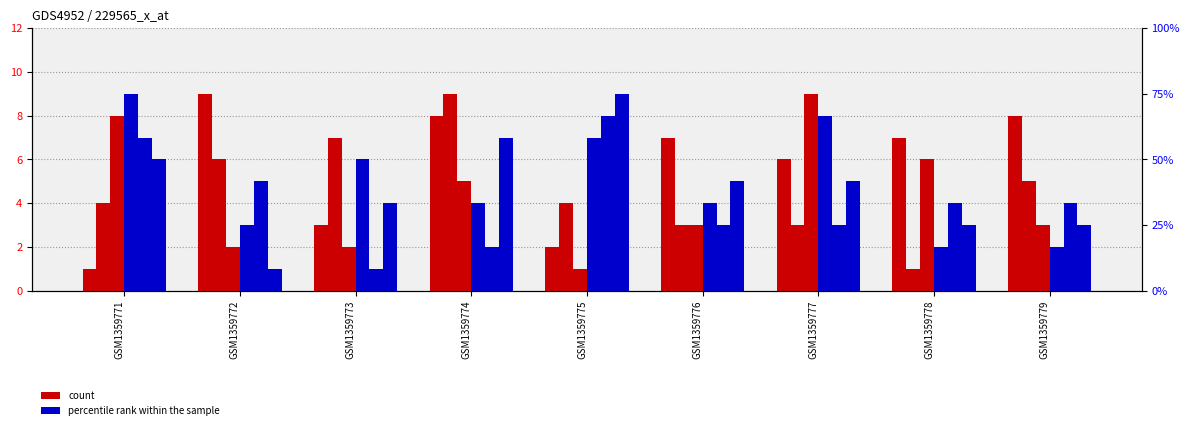

List the series in order of their overall mean, lowest first.

percentile rank within the sample, count